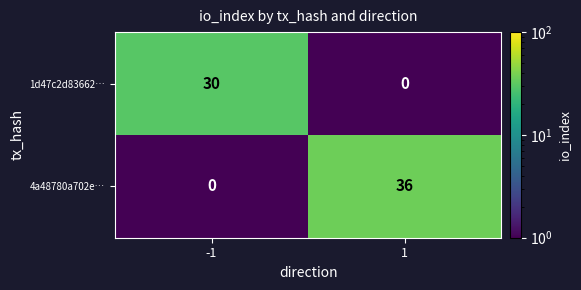

At how many categories does at least one series exceed 24?

2